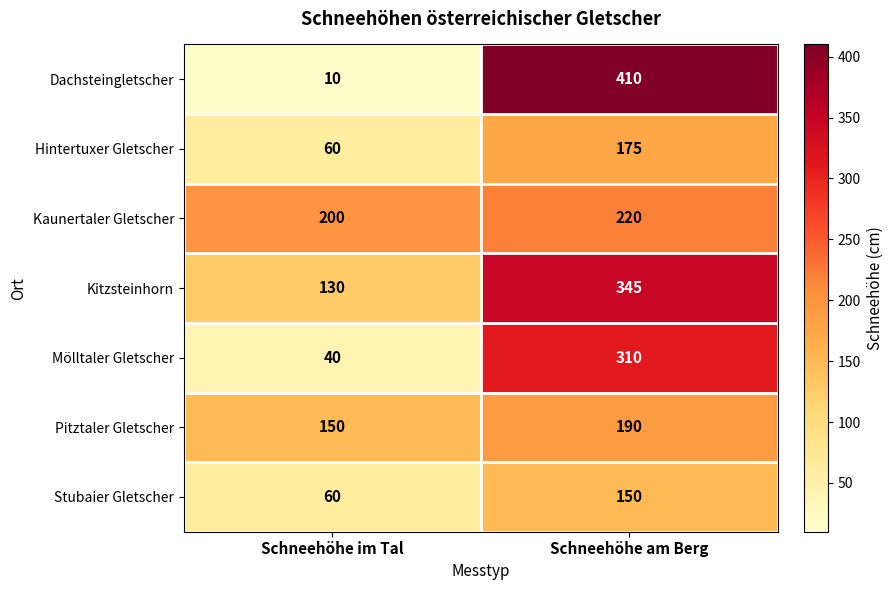

At which category does the chart reach its peak across all series?

Schneehöhe am Berg